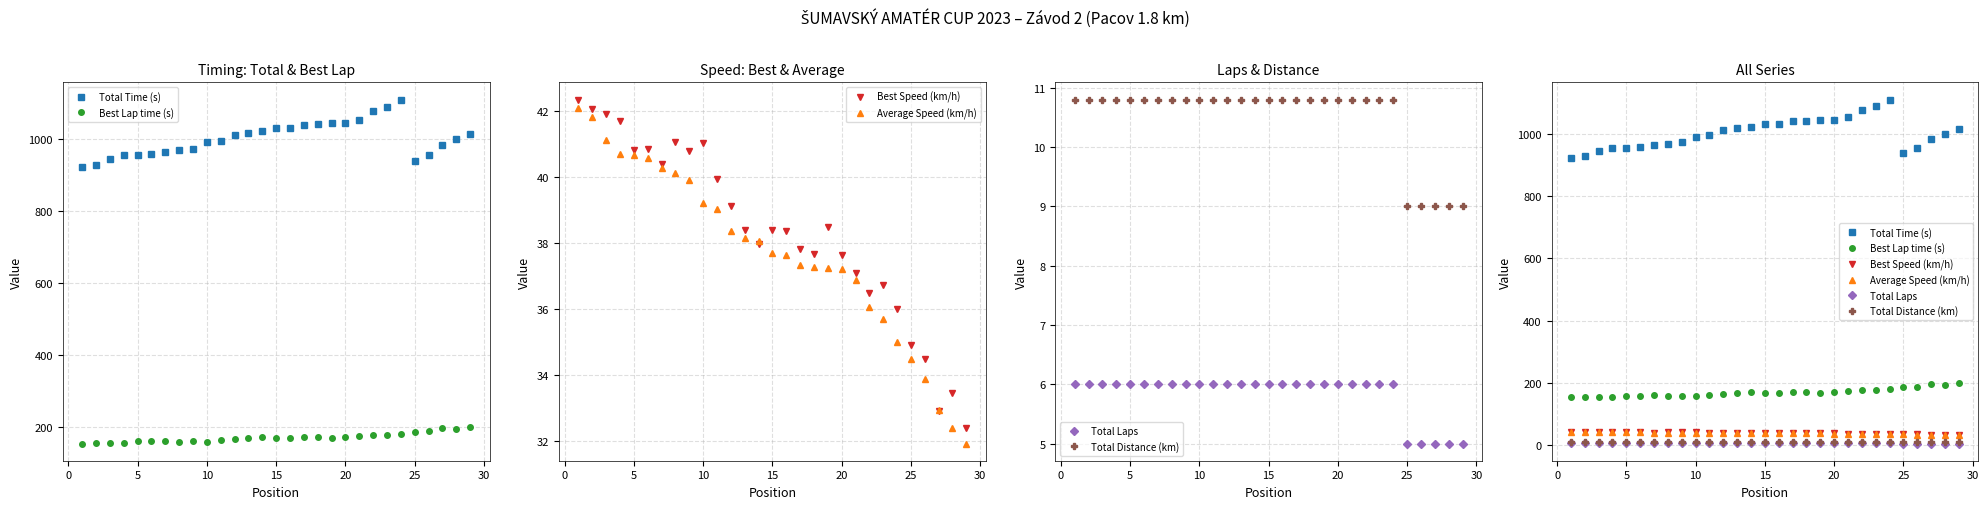

What is the label of the 27th point from the right?

5